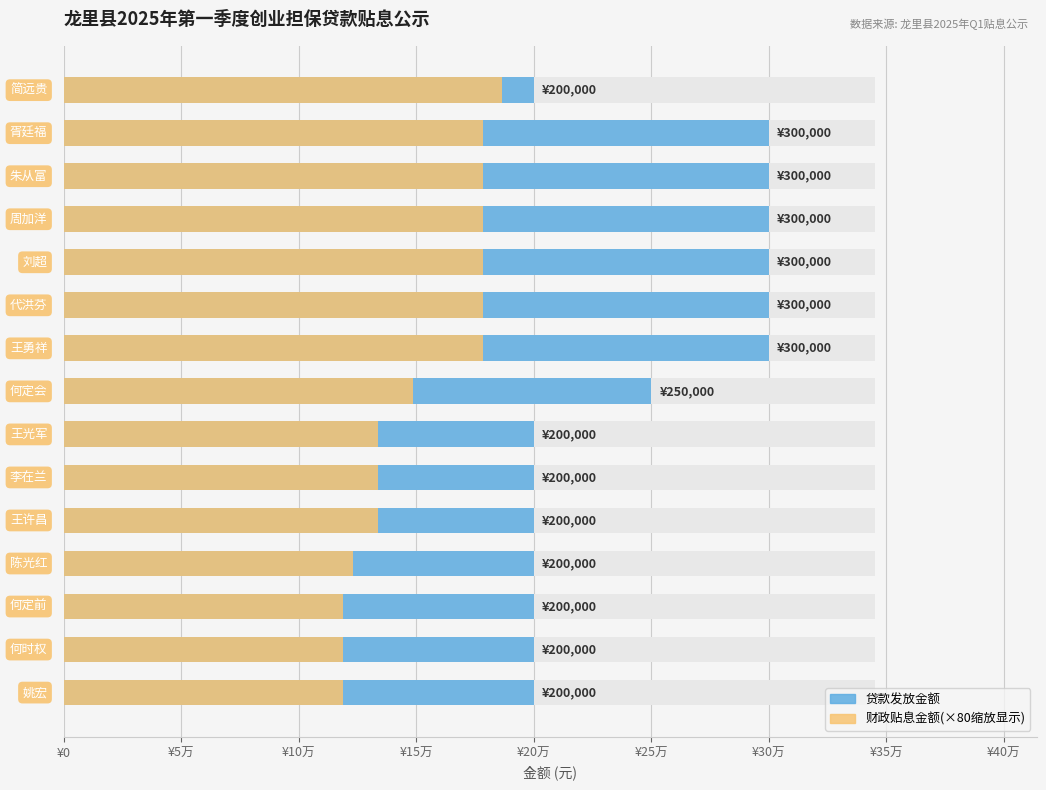

What is the highest value of the 贷款发放金额 series?

300000.0